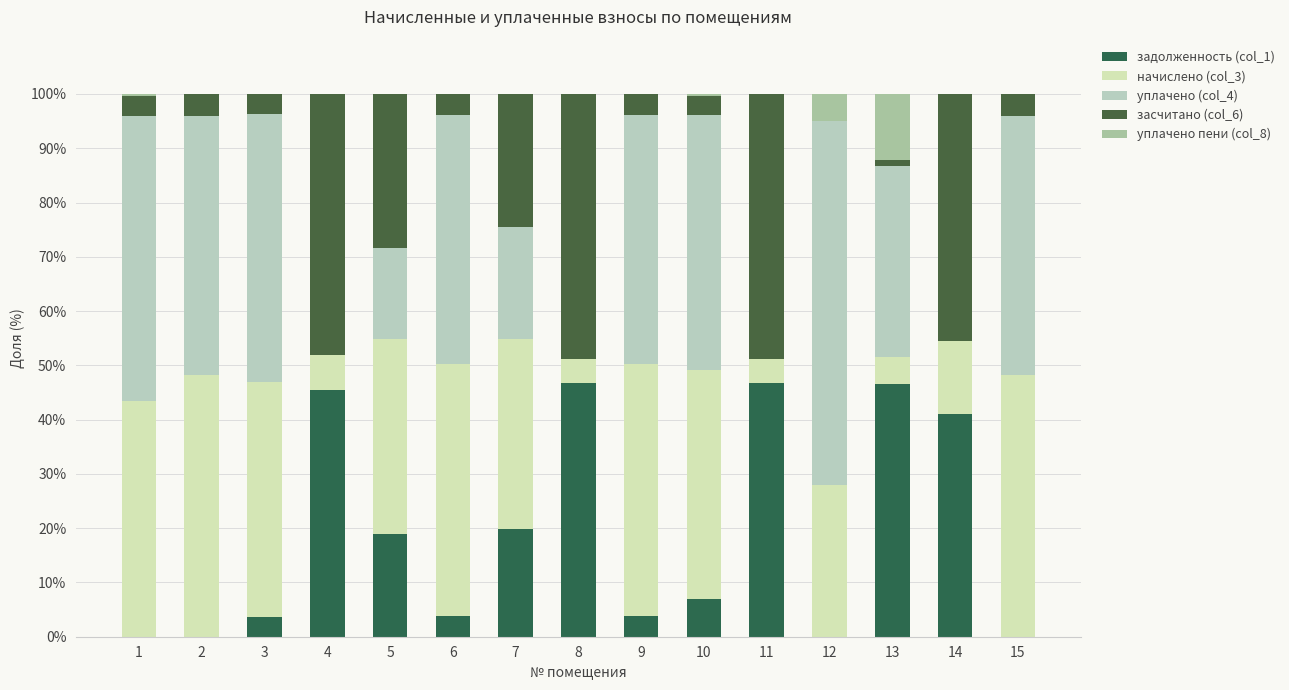

Between 6 and 15, which series saw the biggest shift?

задолженность (col_1)